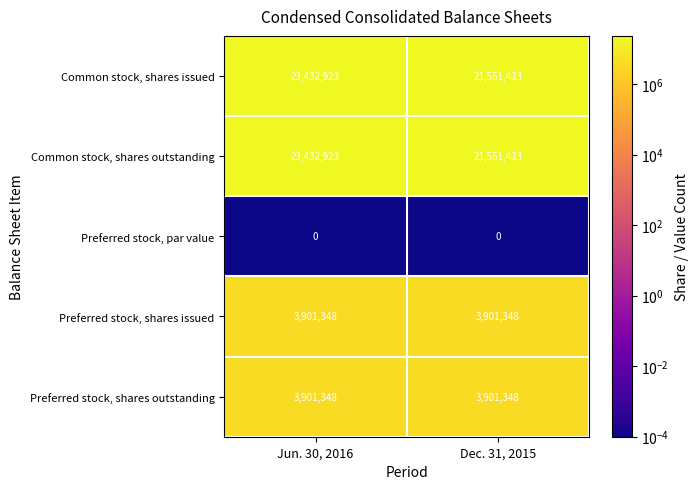

At which category is the sum across all series the highest?

Jun. 30, 2016